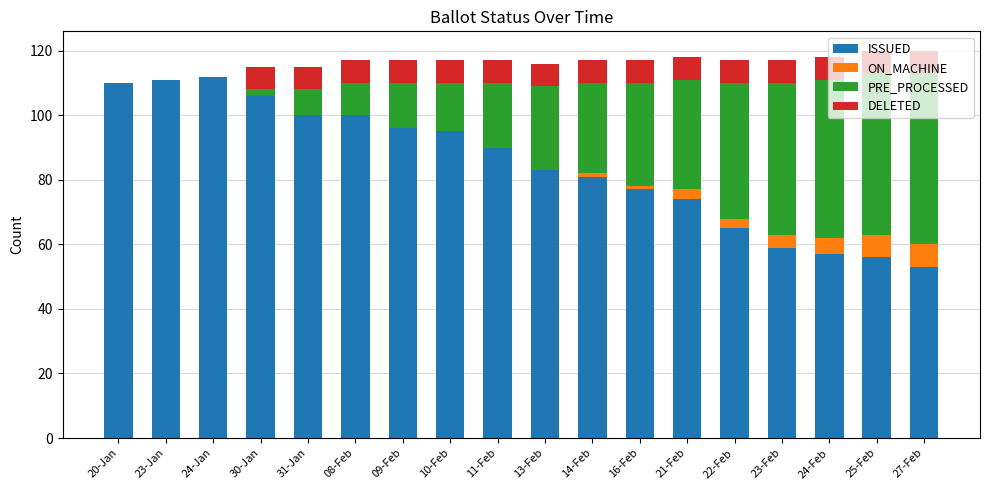

The ISSUED series shows 49 at 31-Jan. True or false?

False